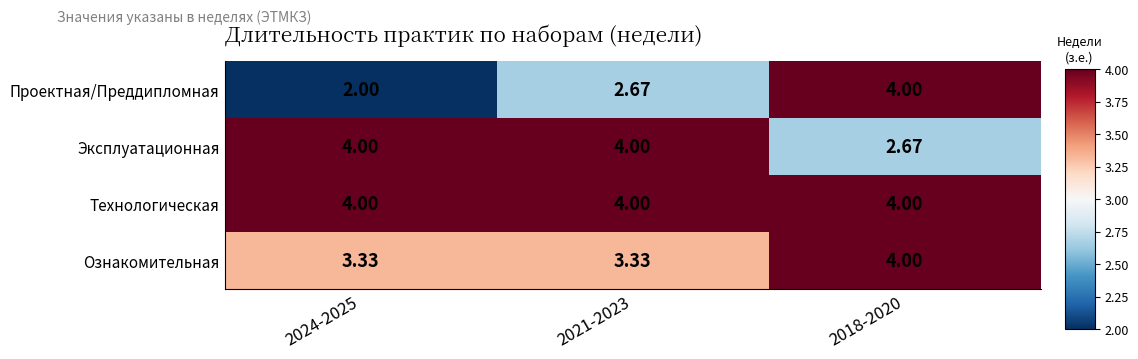

At which category is the sum across all series the highest?

2018-2020